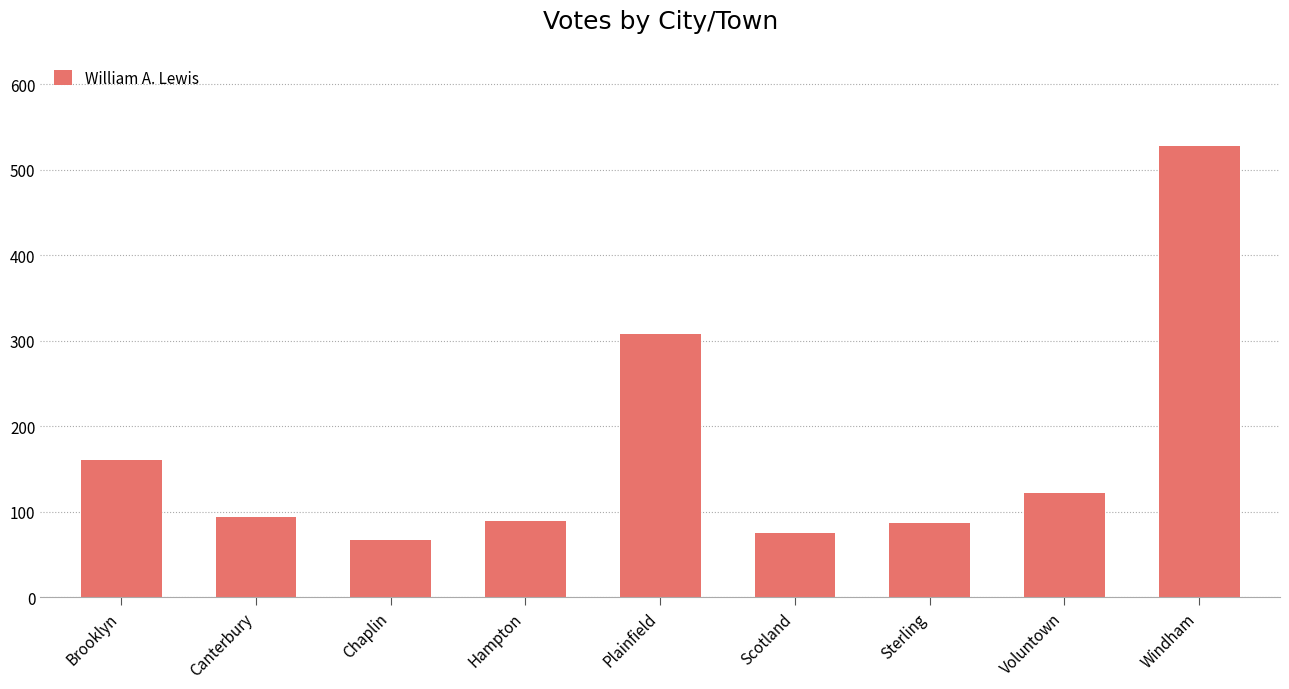

The chart shows a value of 58 at Canterbury. True or false?

False